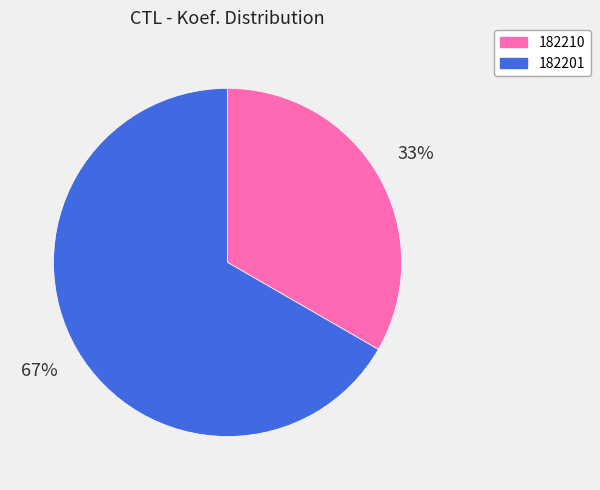

True or false: 182201 accounts for 67% of the total.

True